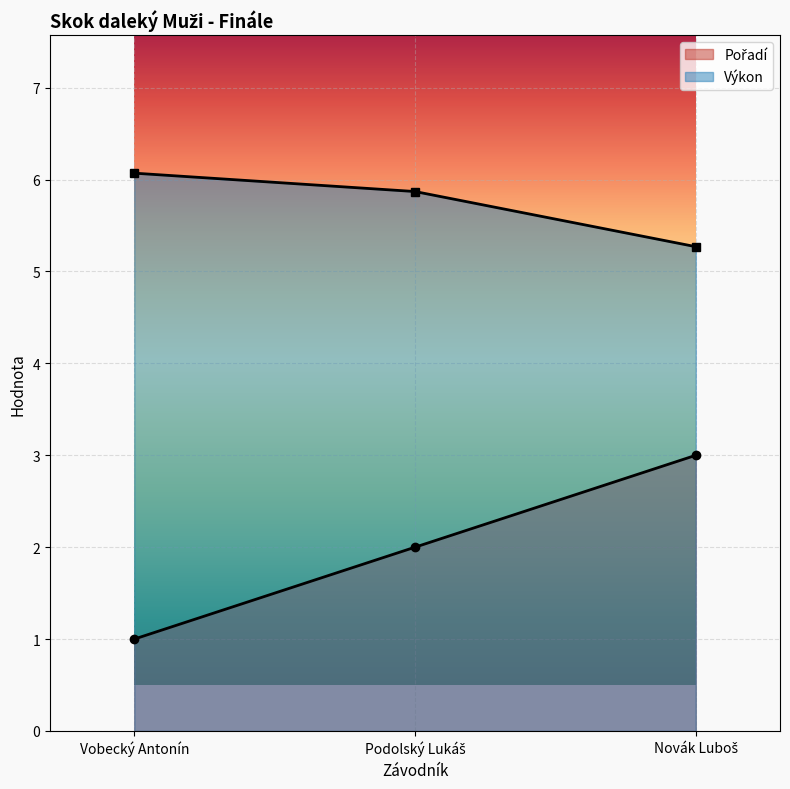

How many Pořadí values are between 1 and 3?

3